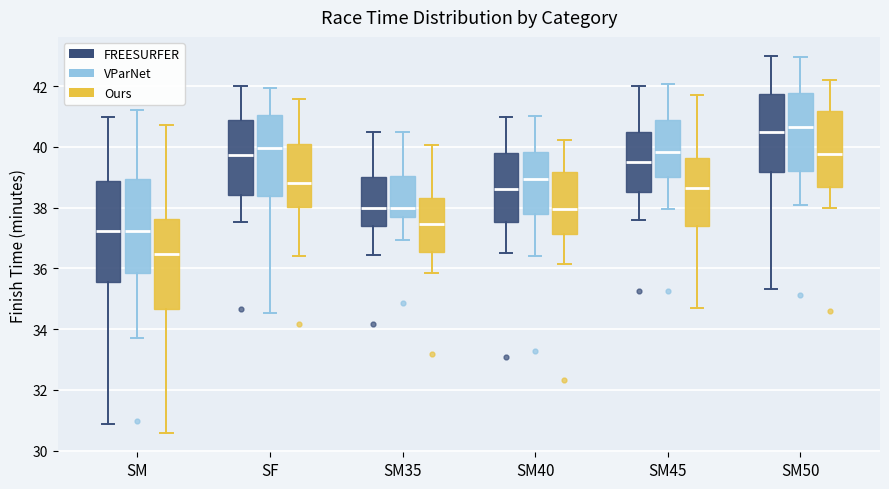

Reading left to right, read every box against the y-axis: the position of its median line, the range the box covers, and the ends of its whiskers. The values are not printed on the chart, so give them approximately, as read against the axis.

SM (FREESURFER): median 37.2, box 35.6 to 38.8, whiskers 30.8 to 41.0
SM (VParNet): median 37.2, box 35.8 to 39.0, whiskers 33.8 to 41.2
SM (Ours): median 36.4, box 34.6 to 37.6, whiskers 30.6 to 40.8
SF (FREESURFER): median 39.8, box 38.4 to 40.8, whiskers 37.6 to 42.0
SF (VParNet): median 40.0, box 38.4 to 41.0, whiskers 34.6 to 42.0
SF (Ours): median 38.8, box 38.0 to 40.2, whiskers 36.4 to 41.6
SM35 (FREESURFER): median 38.0, box 37.4 to 39.0, whiskers 36.4 to 40.6
SM35 (VParNet): median 38.0, box 37.6 to 39.0, whiskers 37.0 to 40.4
SM35 (Ours): median 37.4, box 36.6 to 38.4, whiskers 35.8 to 40.0
SM40 (FREESURFER): median 38.6, box 37.6 to 39.8, whiskers 36.6 to 41.0
SM40 (VParNet): median 39.0, box 37.8 to 39.8, whiskers 36.4 to 41.0
SM40 (Ours): median 38.0, box 37.2 to 39.2, whiskers 36.2 to 40.2
SM45 (FREESURFER): median 39.6, box 38.6 to 40.6, whiskers 37.6 to 42.0
SM45 (VParNet): median 39.8, box 39.0 to 40.8, whiskers 38.0 to 42.0
SM45 (Ours): median 38.6, box 37.4 to 39.6, whiskers 34.8 to 41.6
SM50 (FREESURFER): median 40.6, box 39.2 to 41.8, whiskers 35.4 to 43.0
SM50 (VParNet): median 40.6, box 39.2 to 41.8, whiskers 38.0 to 43.0
SM50 (Ours): median 39.8, box 38.6 to 41.2, whiskers 38.0 to 42.2